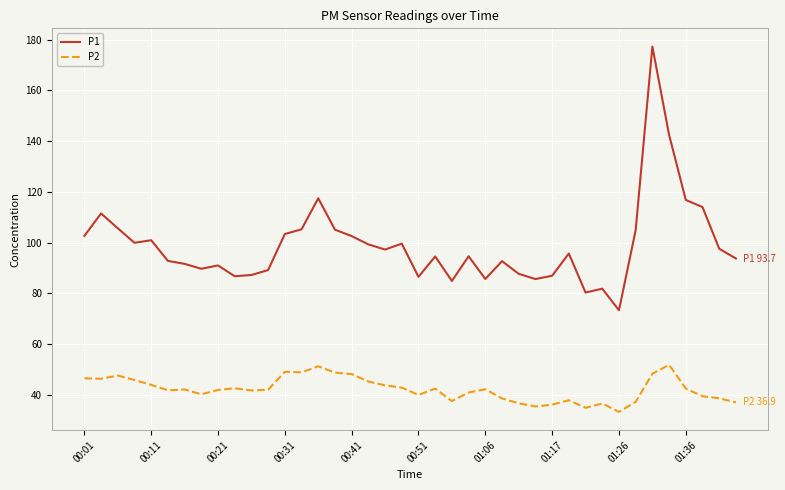

List the series in order of their overall mean, highest first.

P1, P2